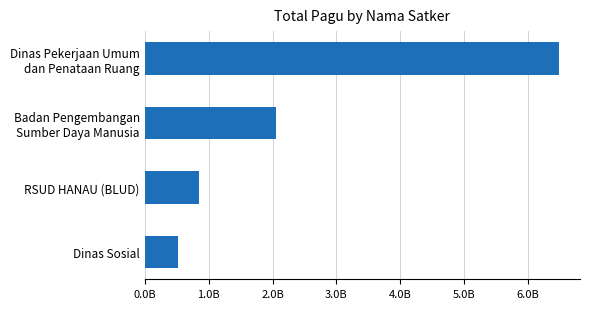

Does the chart contain any negative values?

No